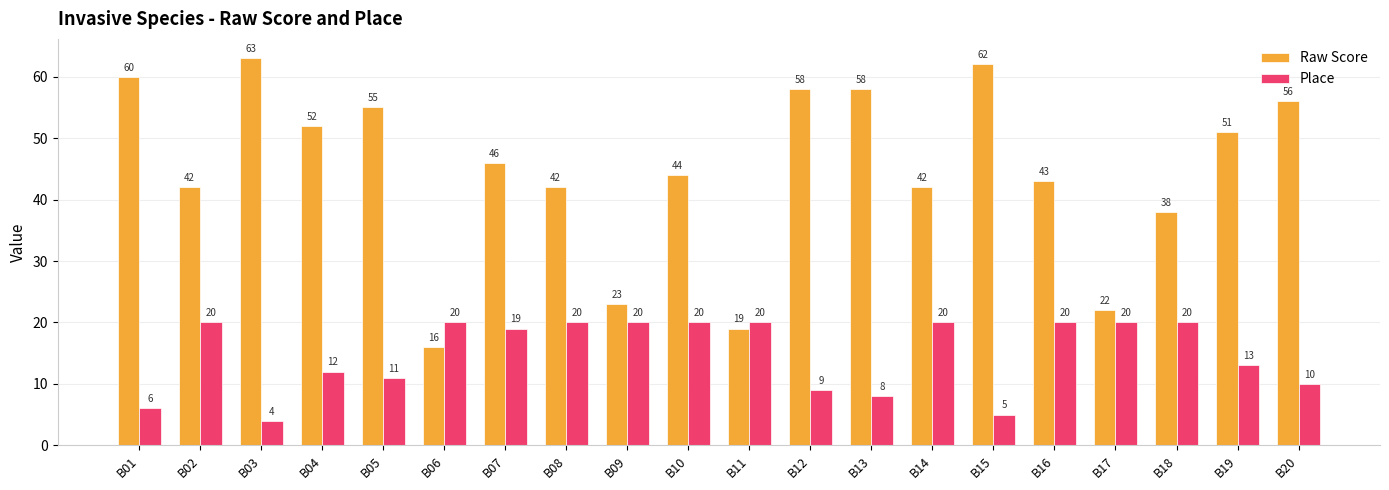

What is the difference between the maximum and second lowest values in the Raw Score series?

44